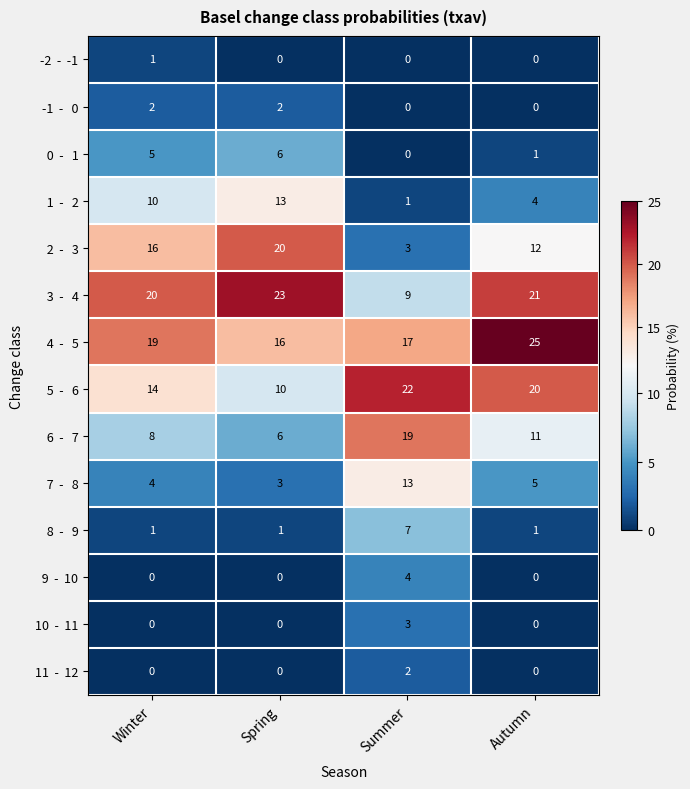

What is the spread (max minus min) of values at Summer?

22